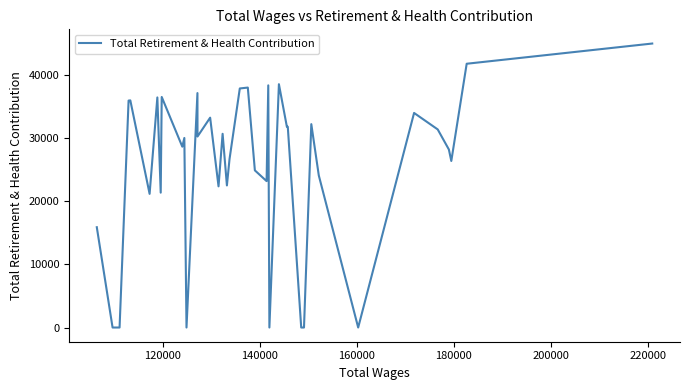

What is the greatest value displayed?

44996